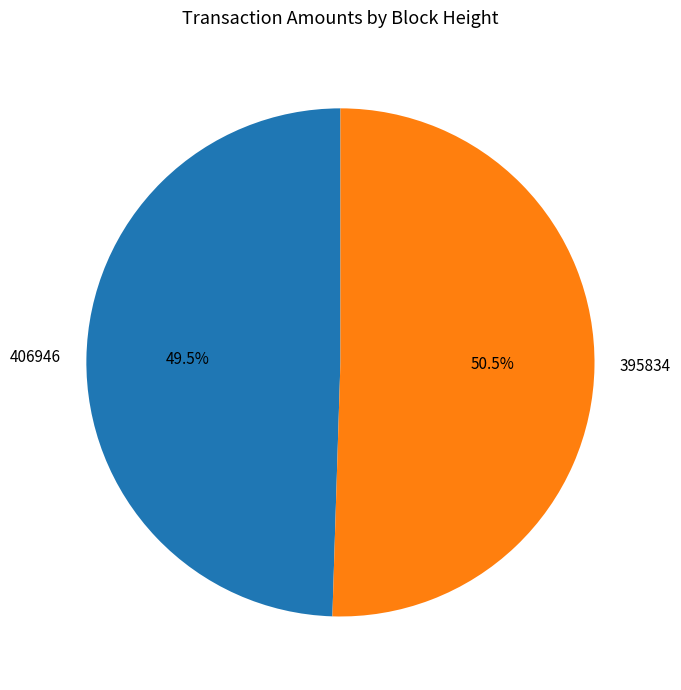

Combined, do 395834 and 406946 account for over 50%?

Yes